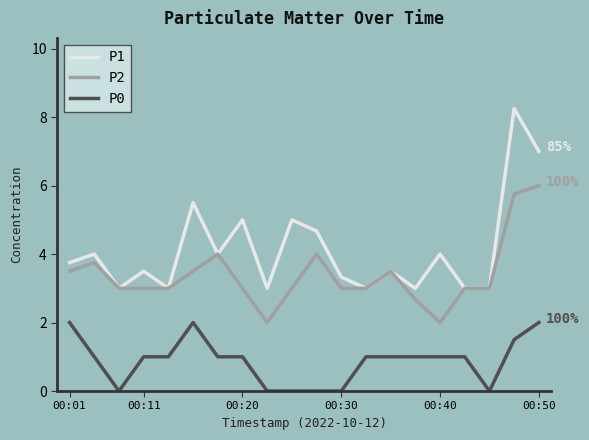

Rank the series by their maximum value, from highest to lowest.

P1, P2, P0